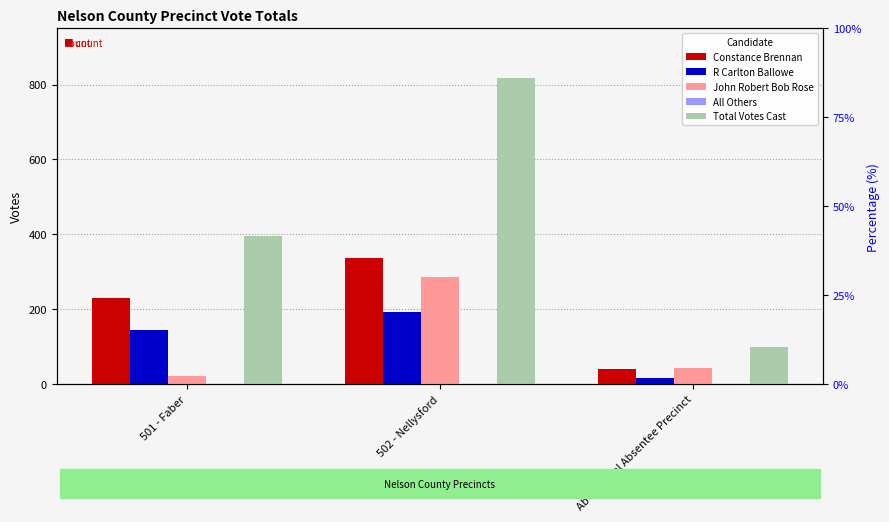

What is the greatest value displayed?

818